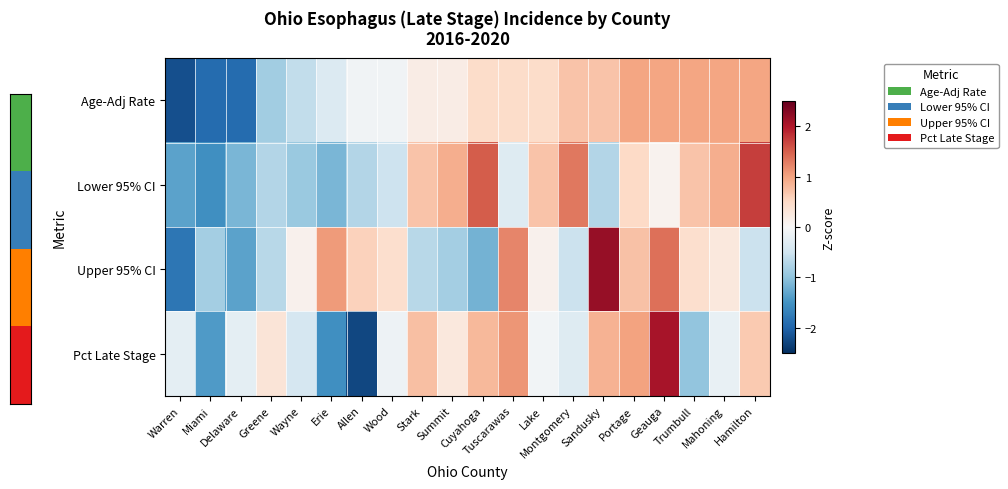

Which series has the widest spread of values?

Pct Late Stage